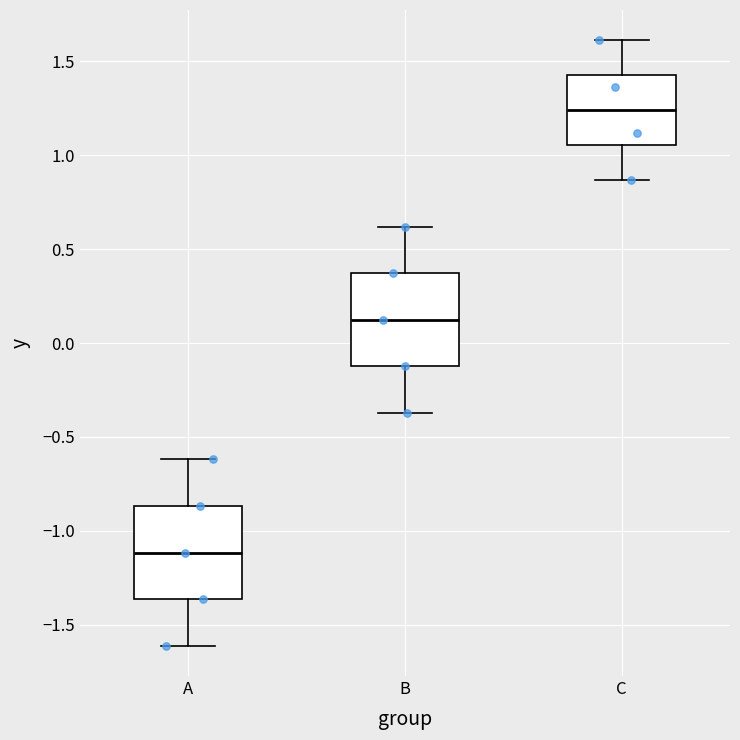

Reading left to right, transcribe this box plot: for each box, give where its median line is, the range the box spans, and where its two whiskers end, as read against the y-axis. The values are not printed on the chart, so give them approximately, as read against the axis.

A: median -1.10, box -1.35 to -0.85, whiskers -1.60 to -0.60
B: median 0.10, box -0.10 to 0.35, whiskers -0.35 to 0.60
C: median 1.25, box 1.05 to 1.45, whiskers 0.85 to 1.60